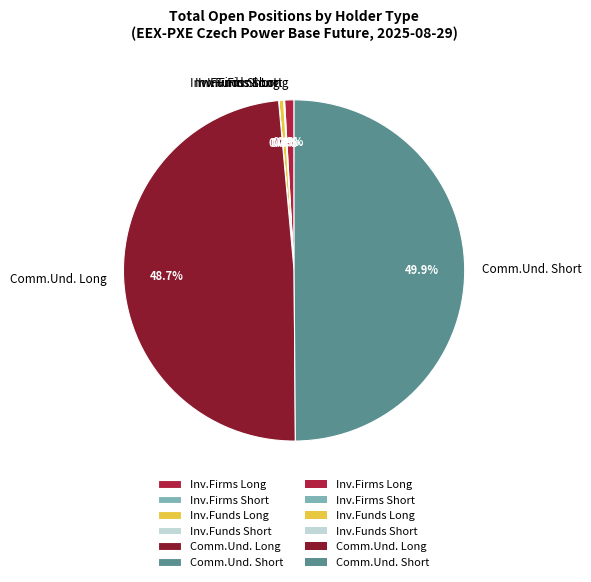

How much of the chart is everything except Inv.Firms Long?

99.1%